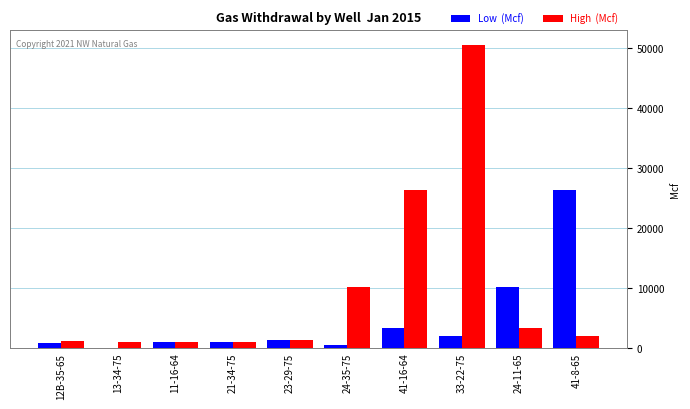

What is the maximum value shown in the chart?

50459.2